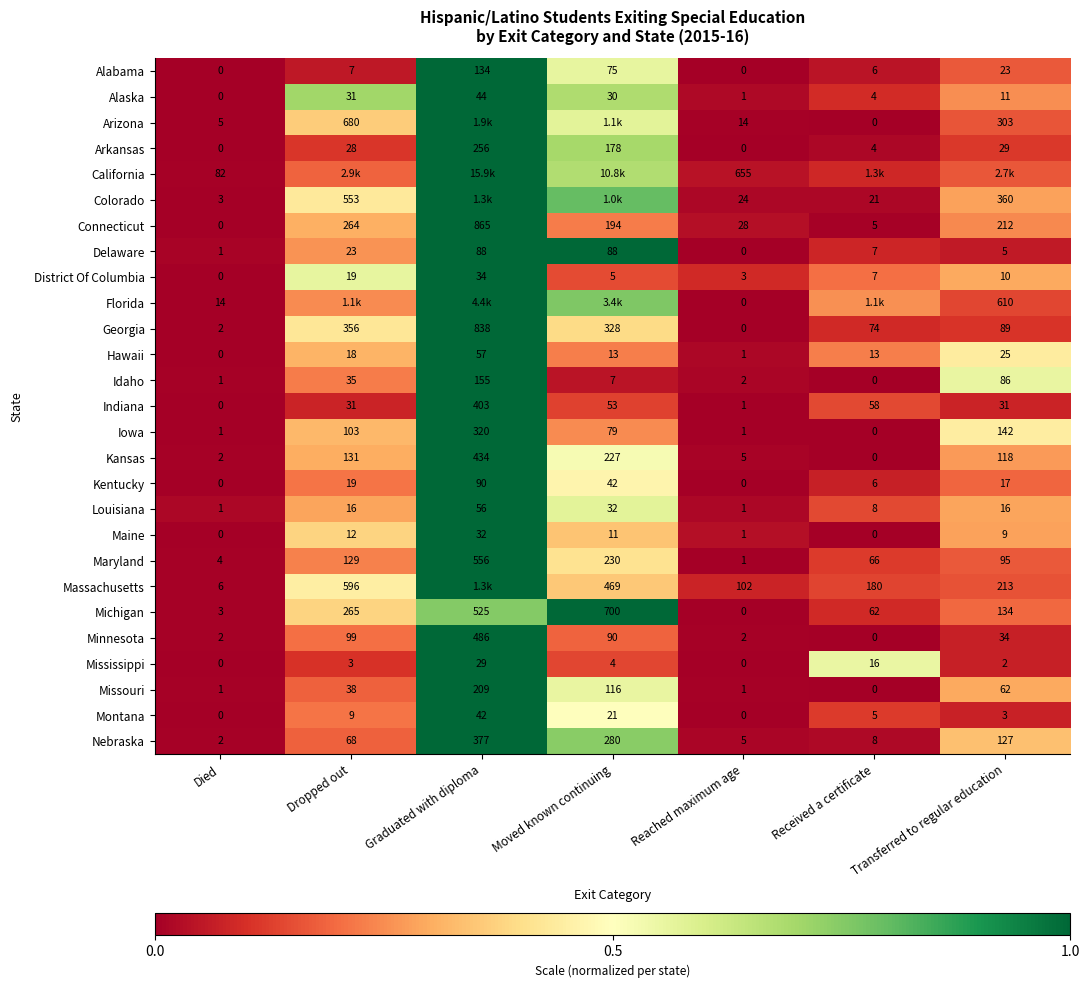

Count the number of data series in this chart.

27